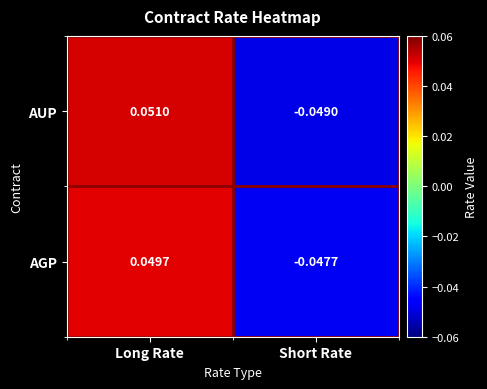

How many categories are shown in the chart?

2